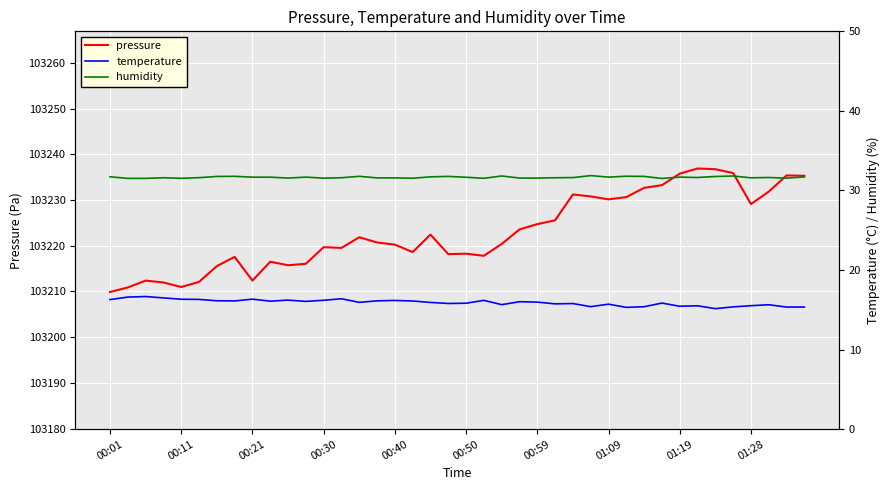

The value of pressure at 00:40 is 144330.3. True or false?

False